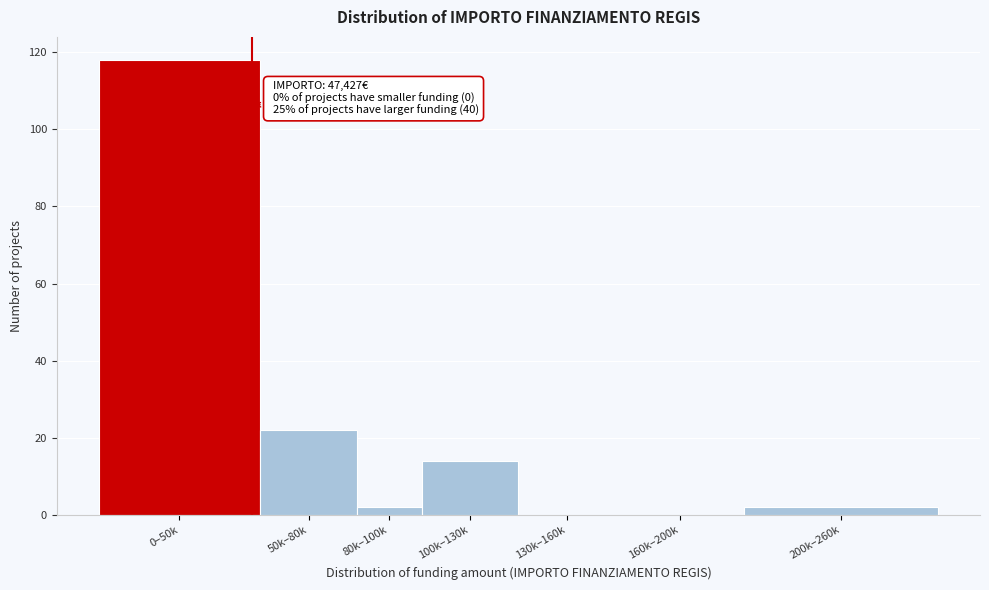

Reading left to right, transcribe all the data shown in this chart.

0–50k=118	50k–80k=22	80k–100k=2	100k–130k=14	130k–160k=0	160k–200k=0	200k–260k=2